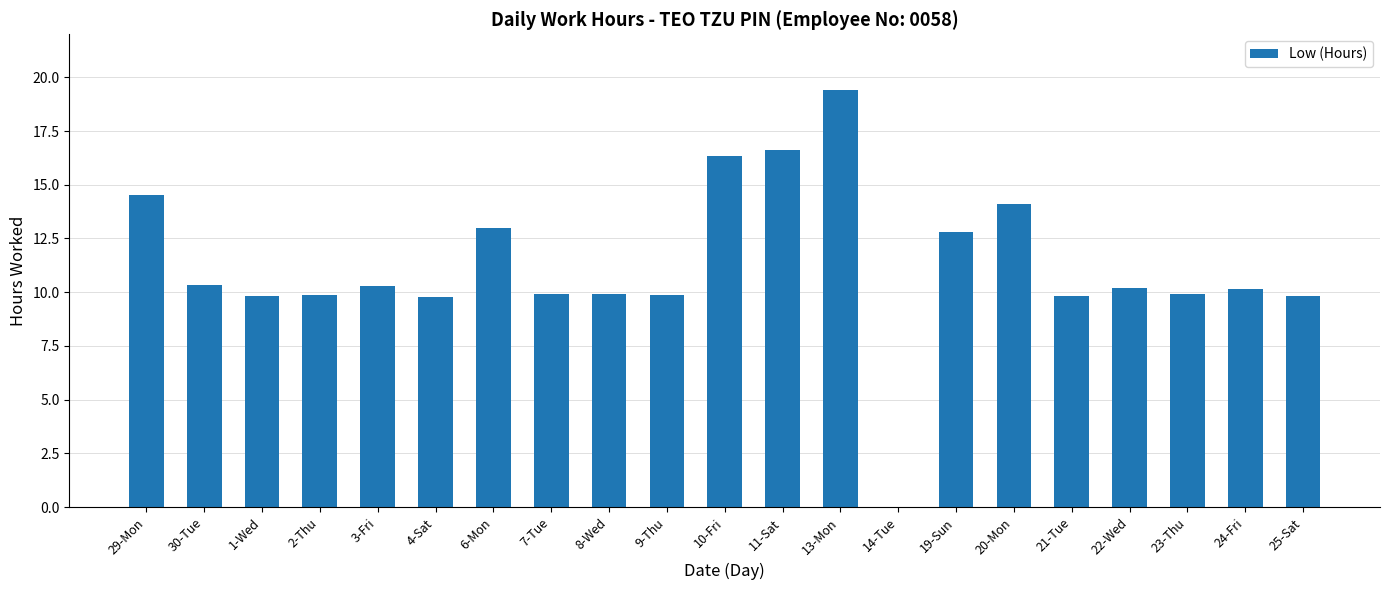

What is the average value?

11.3